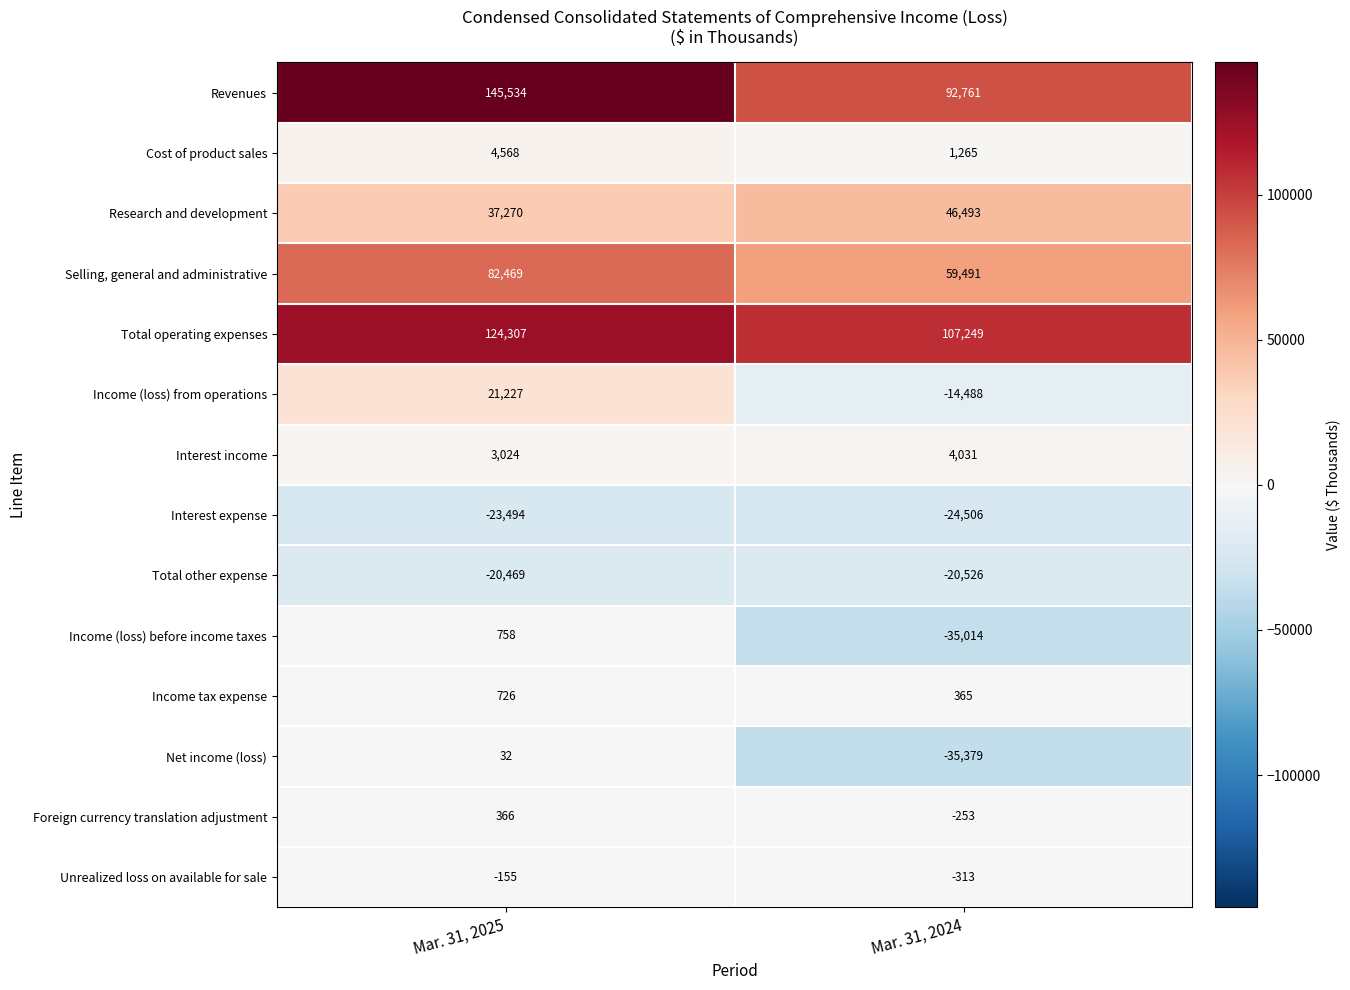

The value of Interest income at Mar. 31, 2025 is 4539. True or false?

False